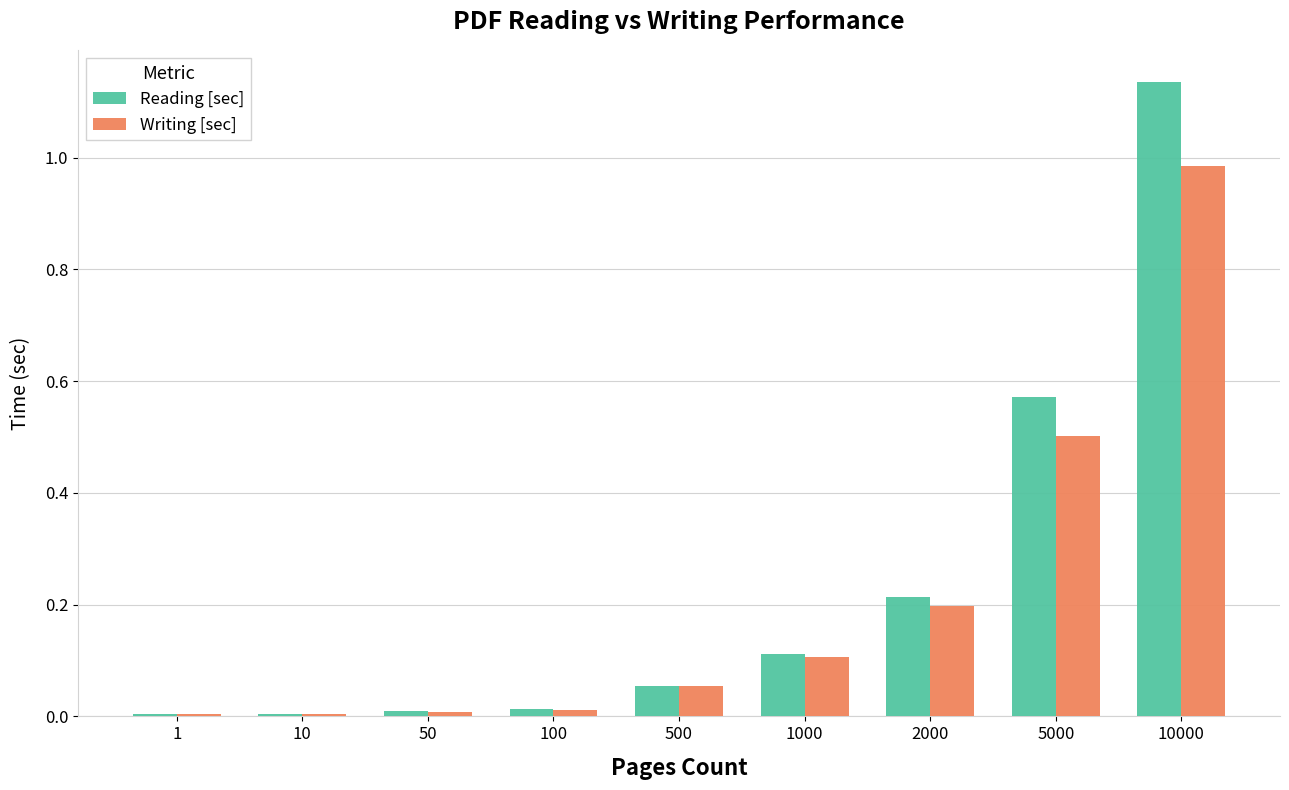

Which series has the largest total across all categories?

Reading [sec]